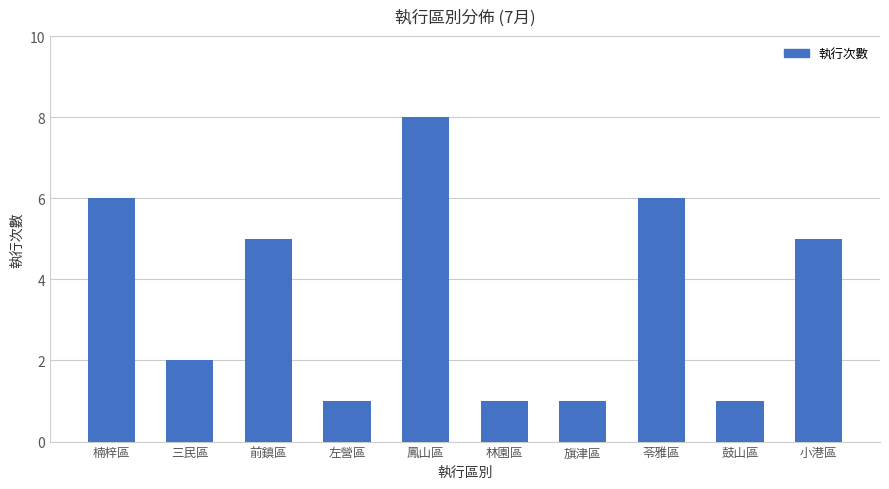

Read the value at 鳳山區.

8